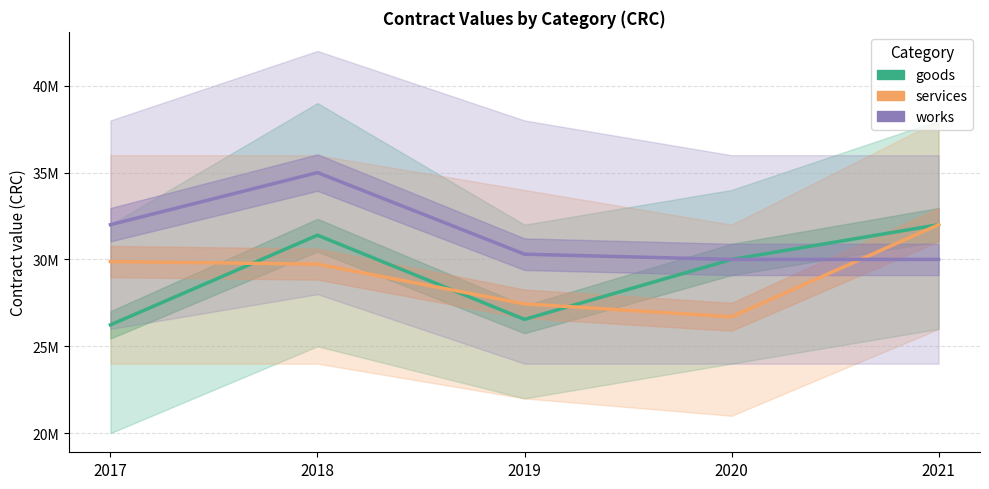

What is the approximate value of services at 2018, to the nearest 100?

29729700